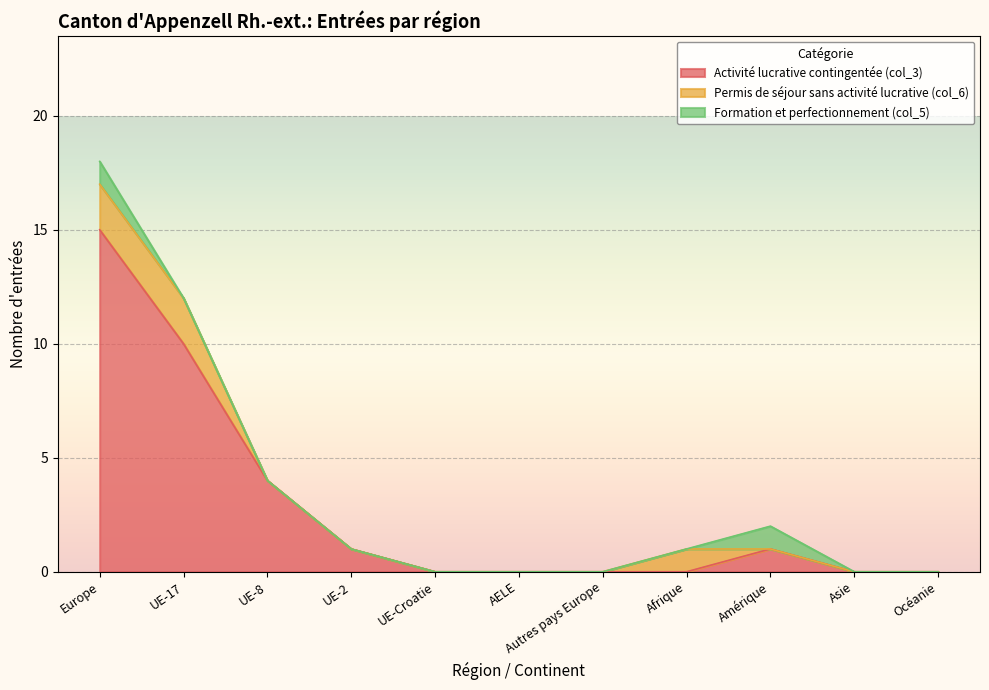

What is the maximum value for Activité lucrative contingentée (col_3)?

15